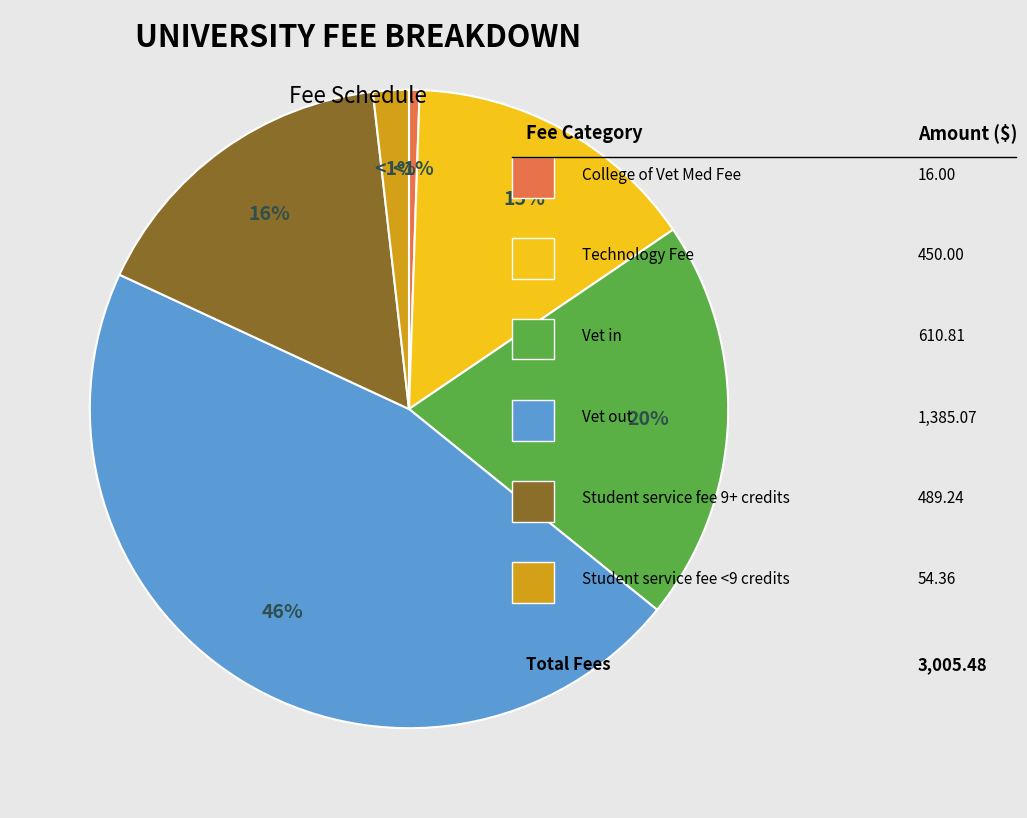

To the nearest percent, what is the combined percentage of Technology Fee and College of Vet Med Fee?

16%